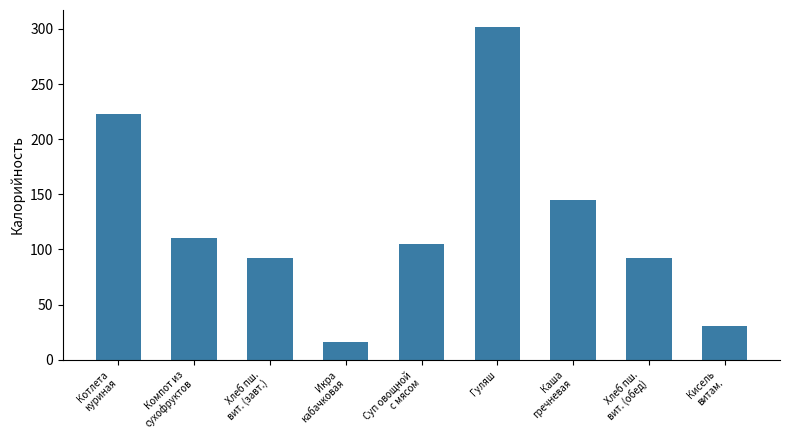

Are the bars grouped side by side (vs. stacked)?

No